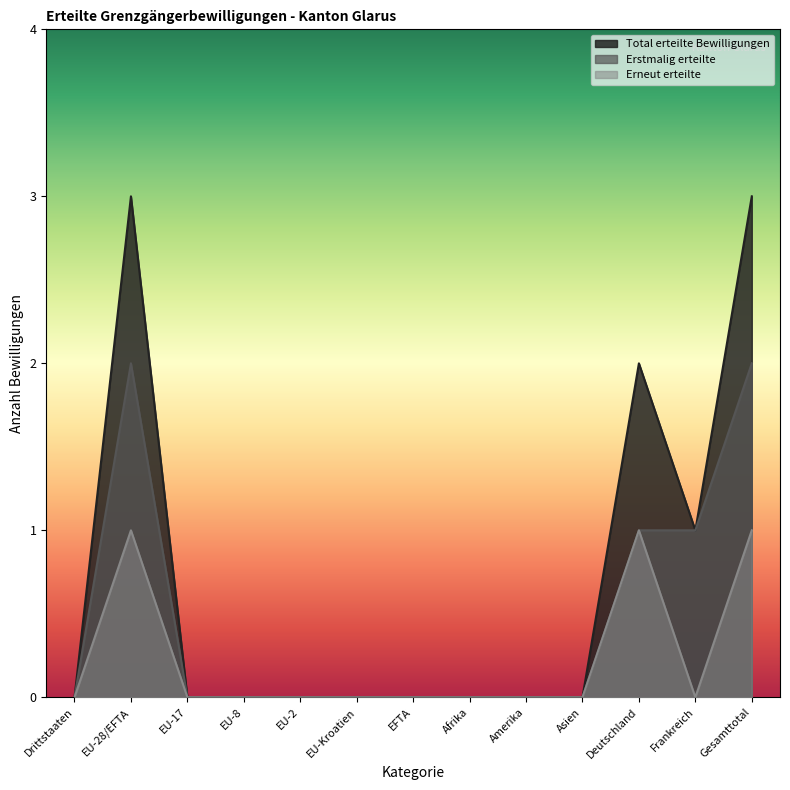

What is the label of the 3rd point from the left?

EU-17